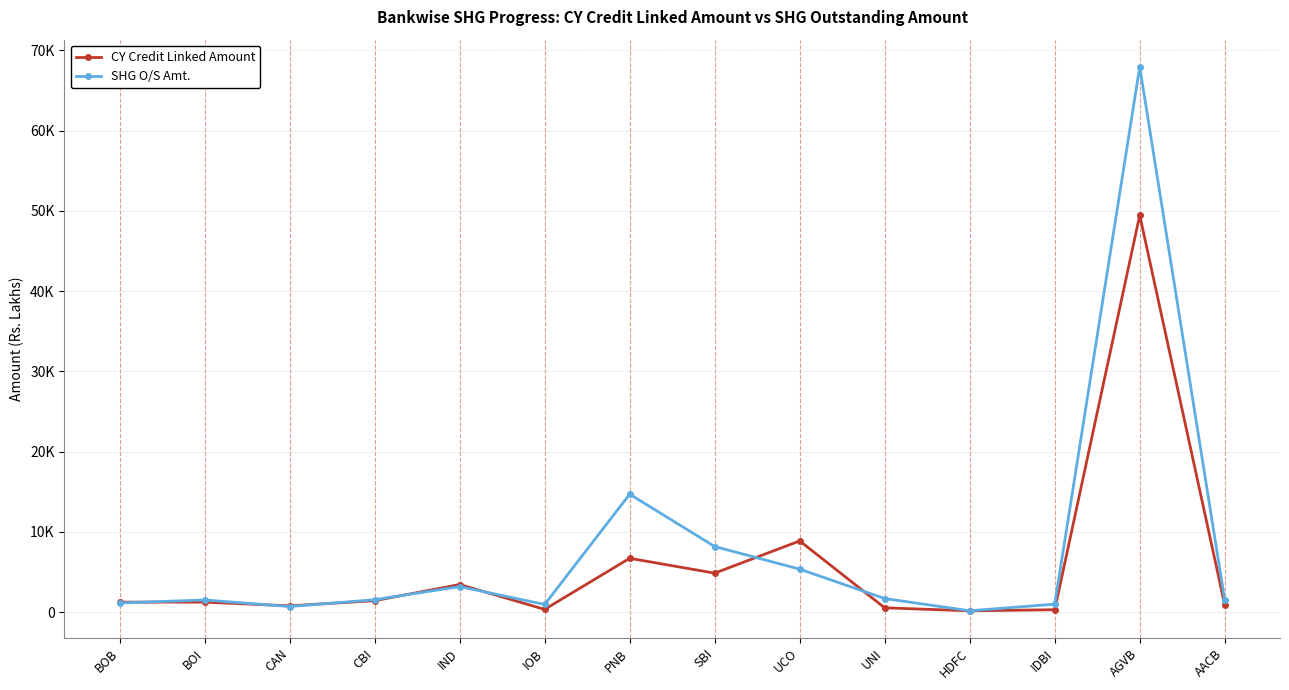

The CY Credit Linked Amount series shows 825.9 at CBI. True or false?

False